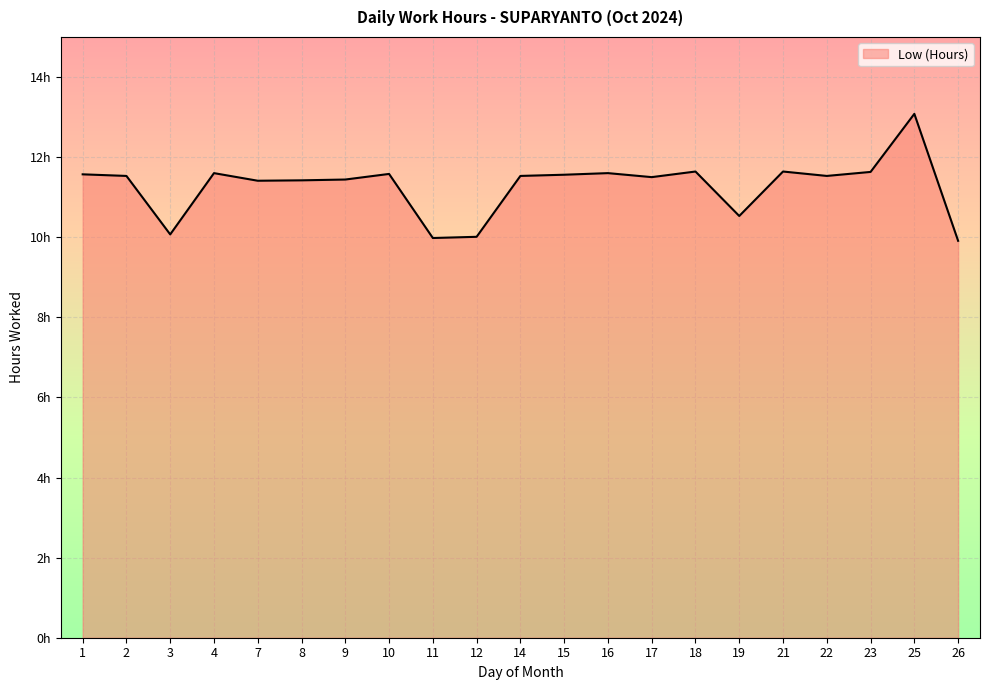

At which category does the data reach its first local peak?

4